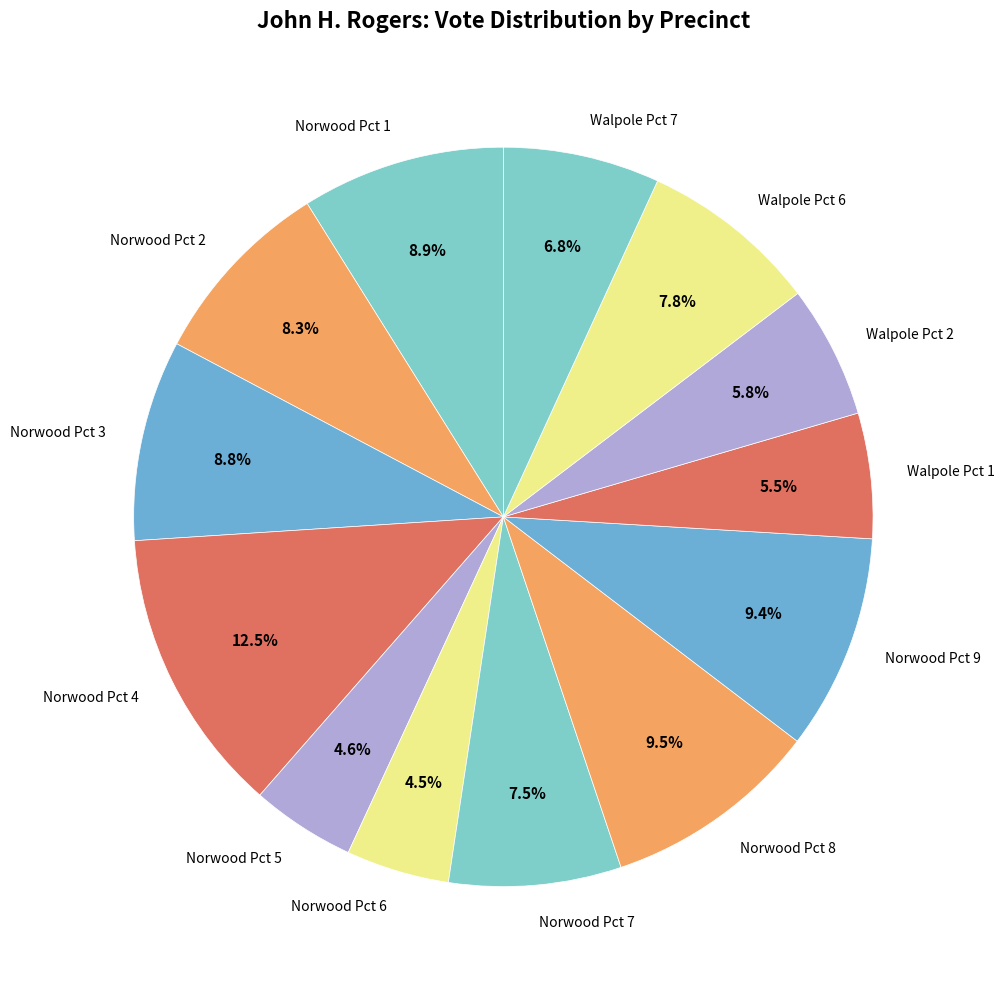

Does Norwood Pct 7 represent more than half of the total?

No